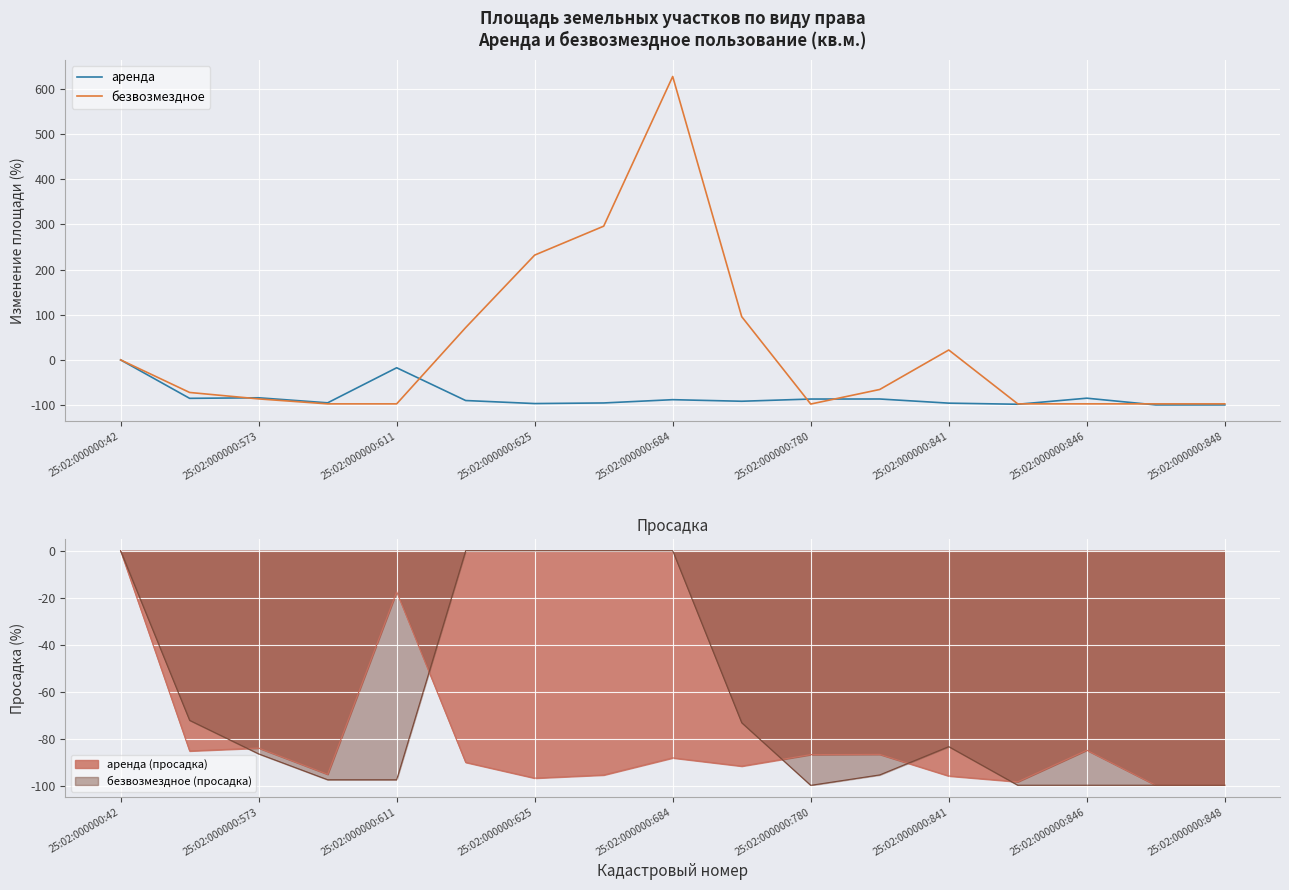

What position from the right is 25:02:000000:42?

17